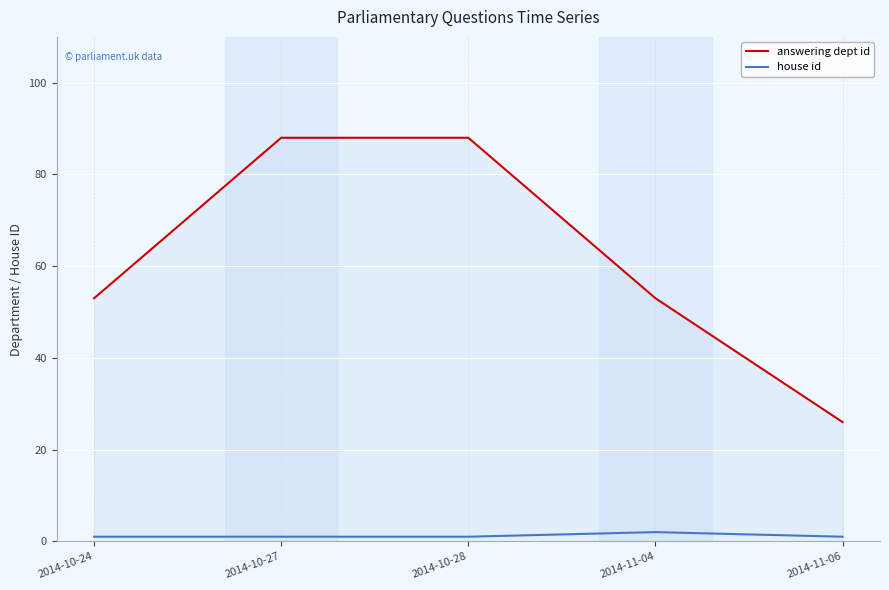

Rank the series at 2014-11-04 from lowest to highest value.

house id, answering dept id